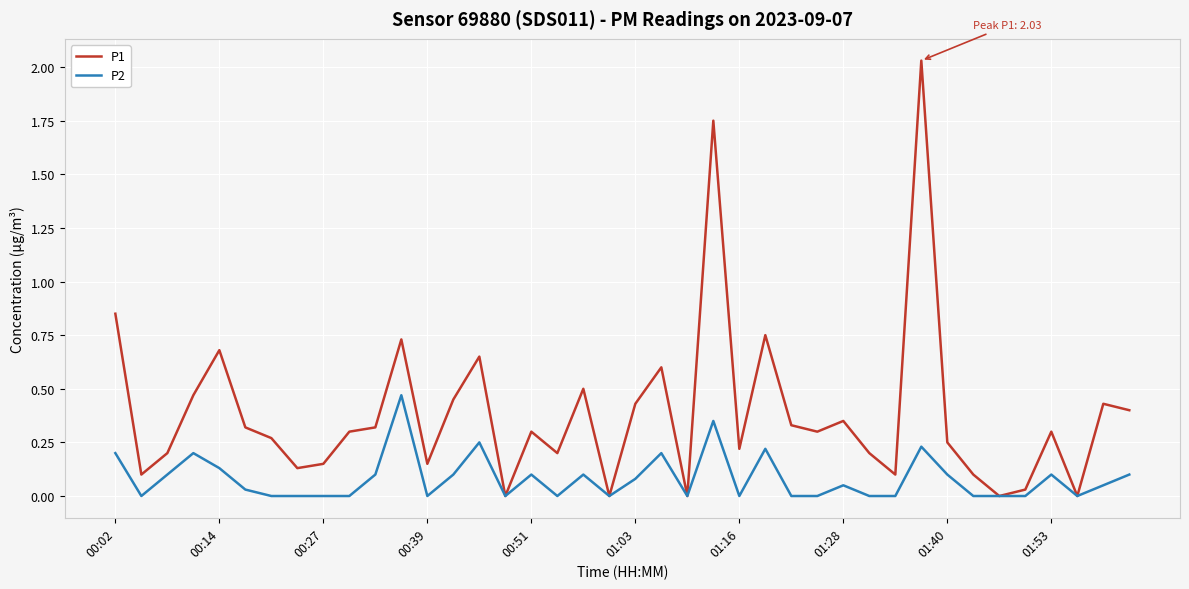

Rank the series by their maximum value, from lowest to highest.

P2, P1